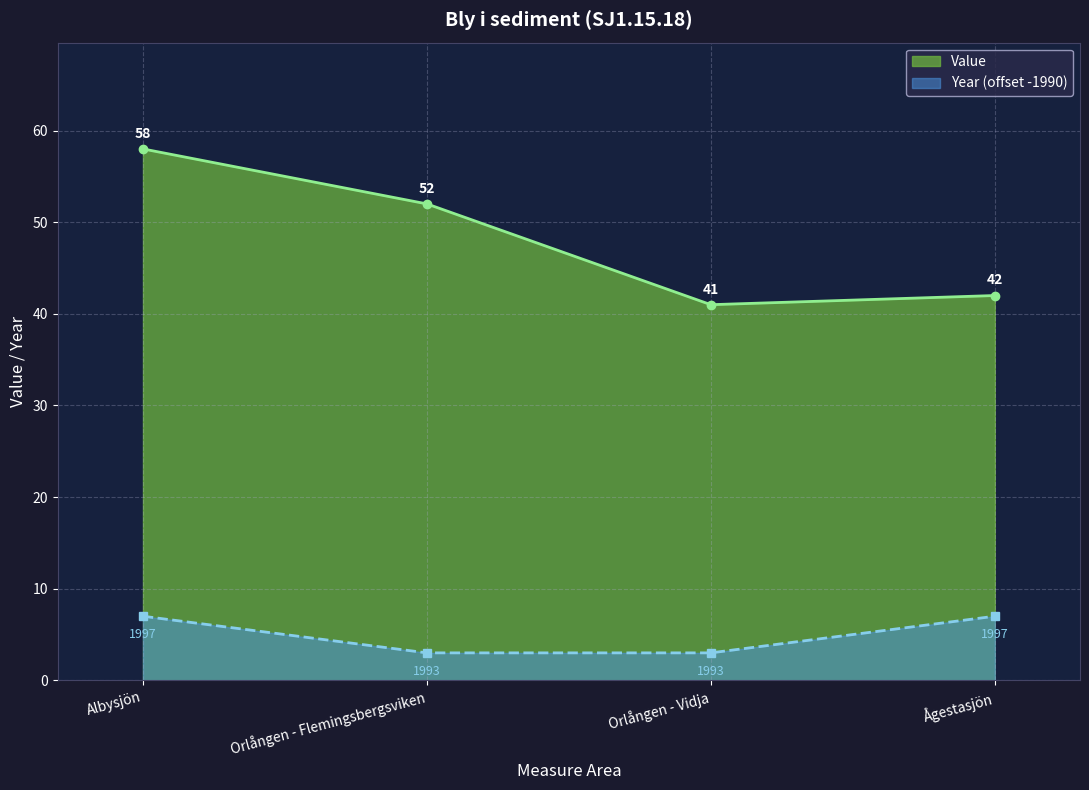

What is the difference between the highest and lowest values at Orlången - Flemingsbergsviken?

49